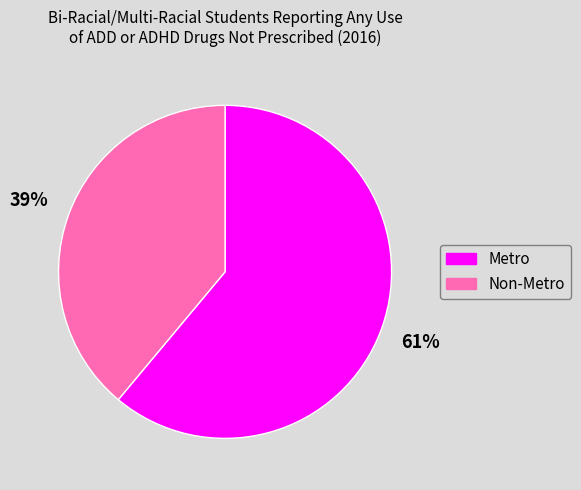

What is the ratio of the value at Non-Metro to the value at Metro?

0.6